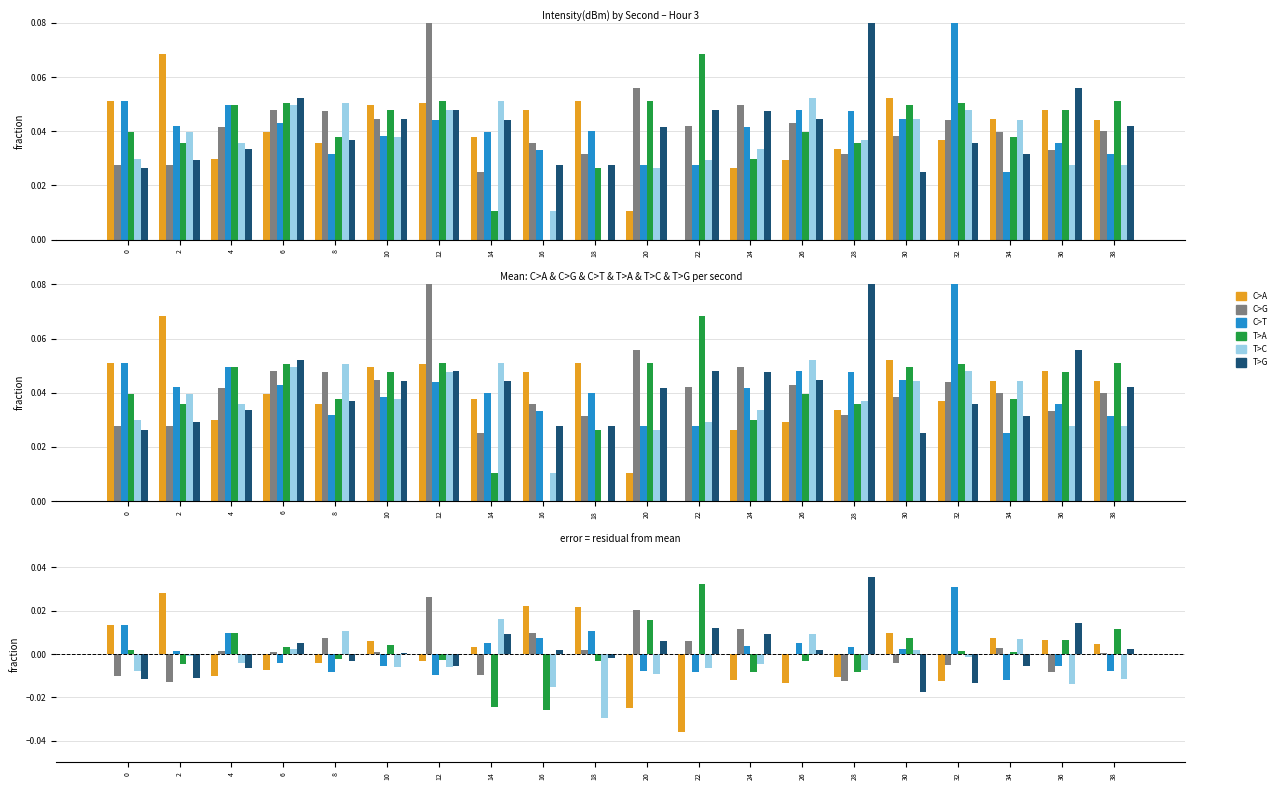

What are all the series names shown in the legend?

C>A, C>G, C>T, T>A, T>C, T>G